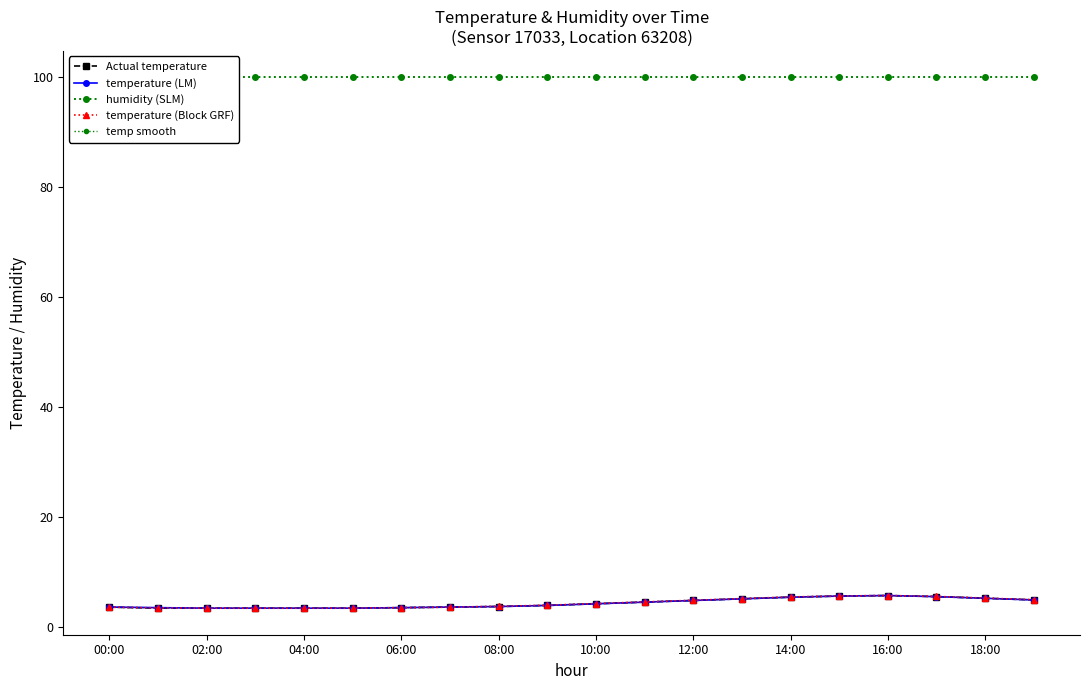

How many series are shown in this chart?

5